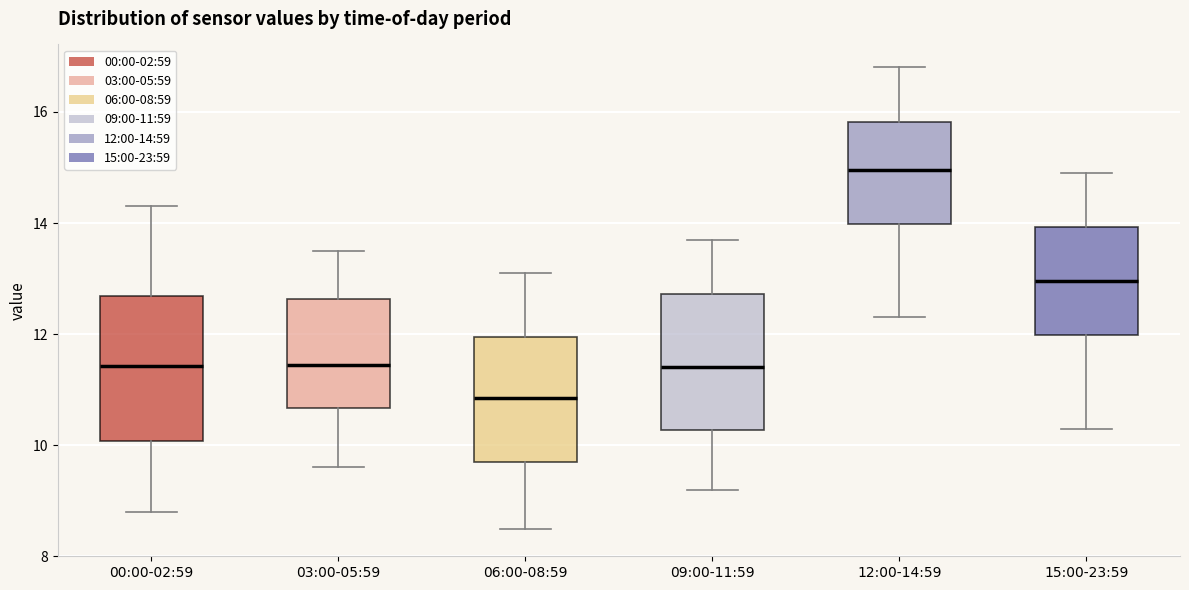

Reading left to right, read every box against the y-axis: the position of its median line, the range the box covers, and the ends of its whiskers. The values are not printed on the chart, so give them approximately, as read against the axis.

00:00-02:59: median 11.4, box 10.0 to 12.6, whiskers 8.8 to 14.4
03:00-05:59: median 11.4, box 10.6 to 12.6, whiskers 9.6 to 13.6
06:00-08:59: median 10.8, box 9.8 to 12.0, whiskers 8.6 to 13.2
09:00-11:59: median 11.4, box 10.2 to 12.8, whiskers 9.2 to 13.8
12:00-14:59: median 15.0, box 14.0 to 15.8, whiskers 12.4 to 16.8
15:00-23:59: median 13.0, box 12.0 to 14.0, whiskers 10.4 to 15.0